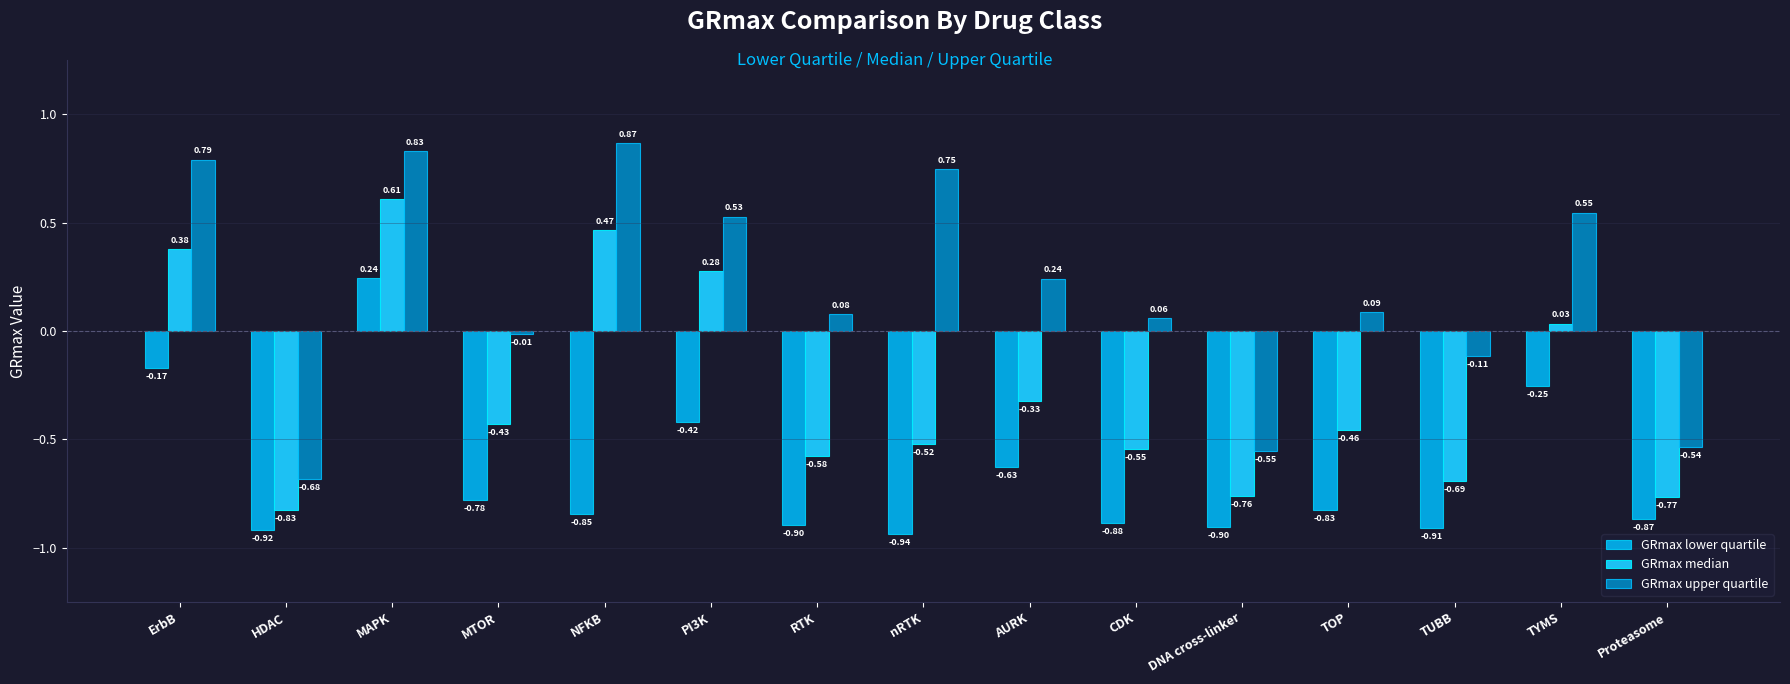

Read the GRmax lower quartile value at AURK.

-0.6